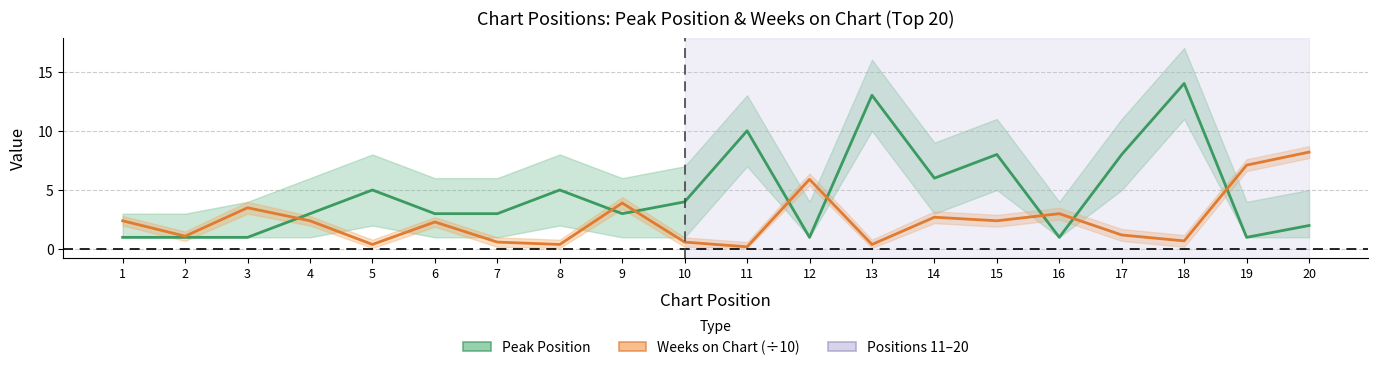

Where is the first local maximum for Peak Position?

5